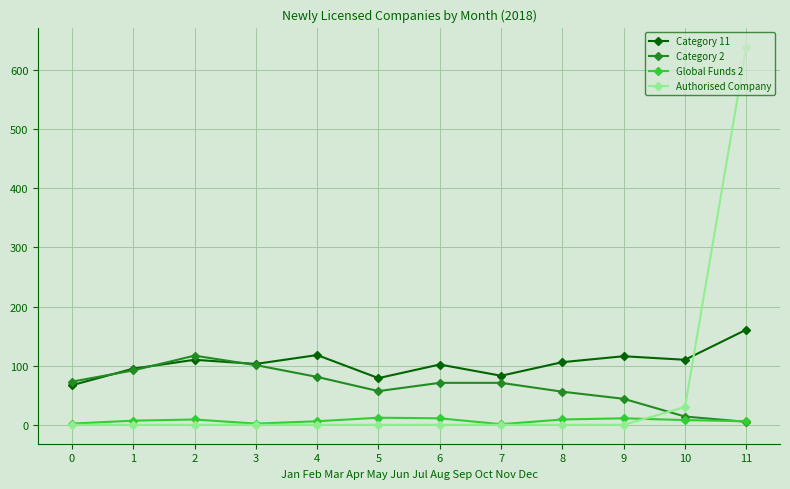

At which category does Category 11 reach its first local valley?

3